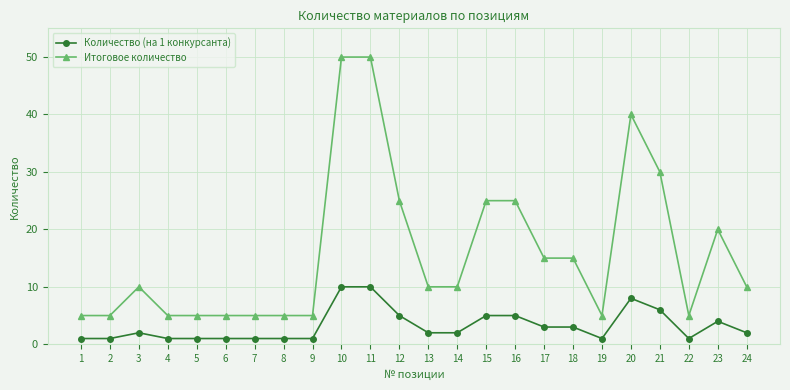

How many series are shown in this chart?

2